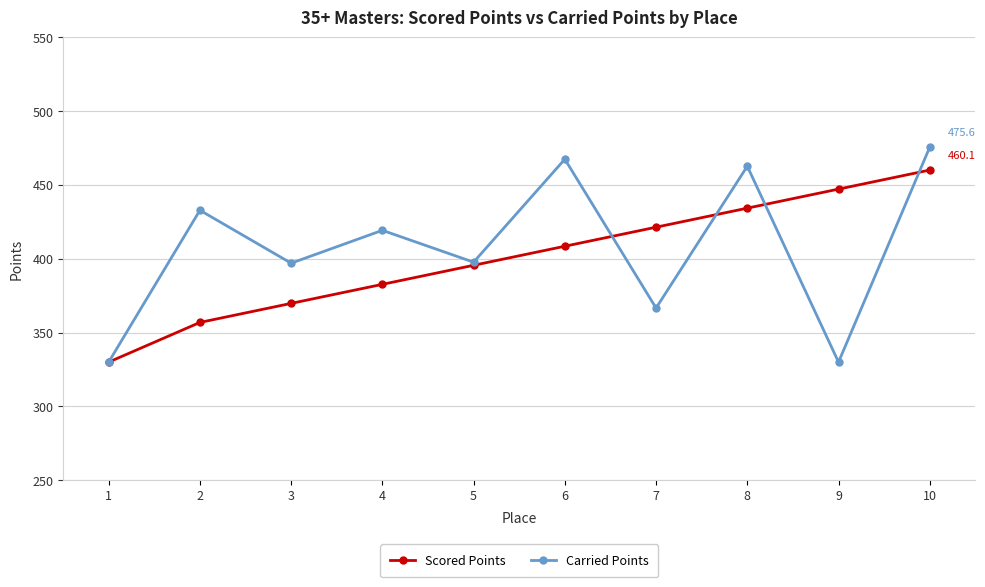

In Carried Points, how many points are lower than both neighbors (excluding endpoints)?

4